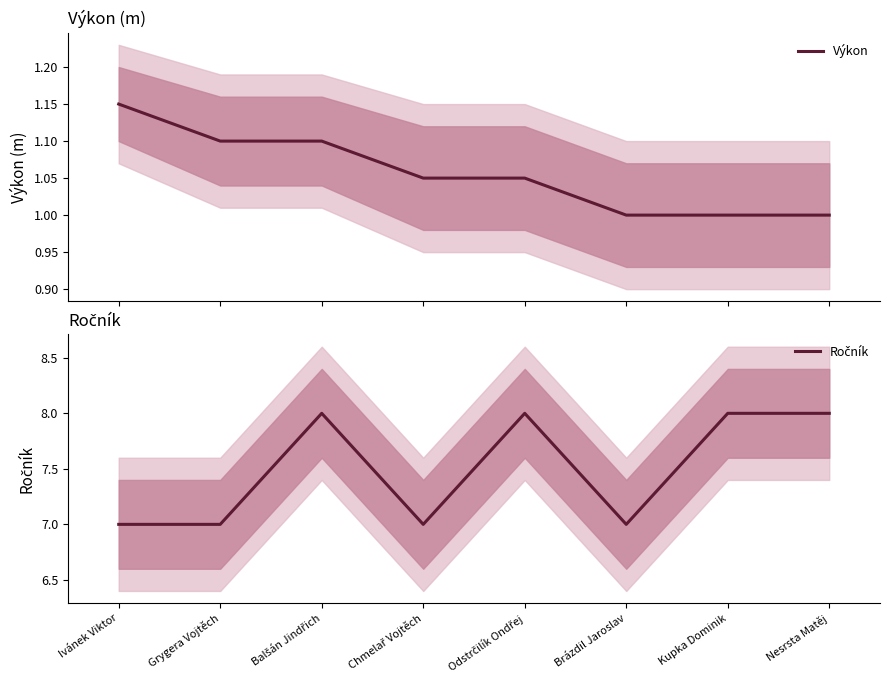

Rank the categories by Ročník value from highest to lowest.

Balšán Jindřich, Odstrčilík Ondřej, Kupka Dominik, Nesrsta Matěj, Ivánek Viktor, Grygera Vojtěch, Chmelař Vojtěch, Brázdil Jaroslav